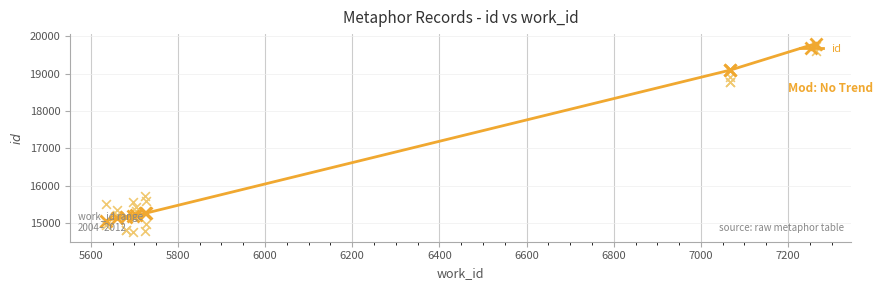

What is the value of the id point at the 9th from the left?

19090